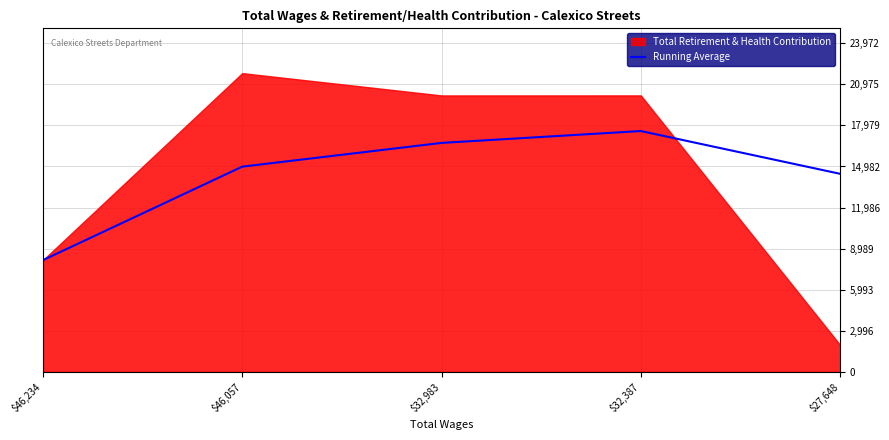

Where is the data nearest to the value 12857?

$27,648